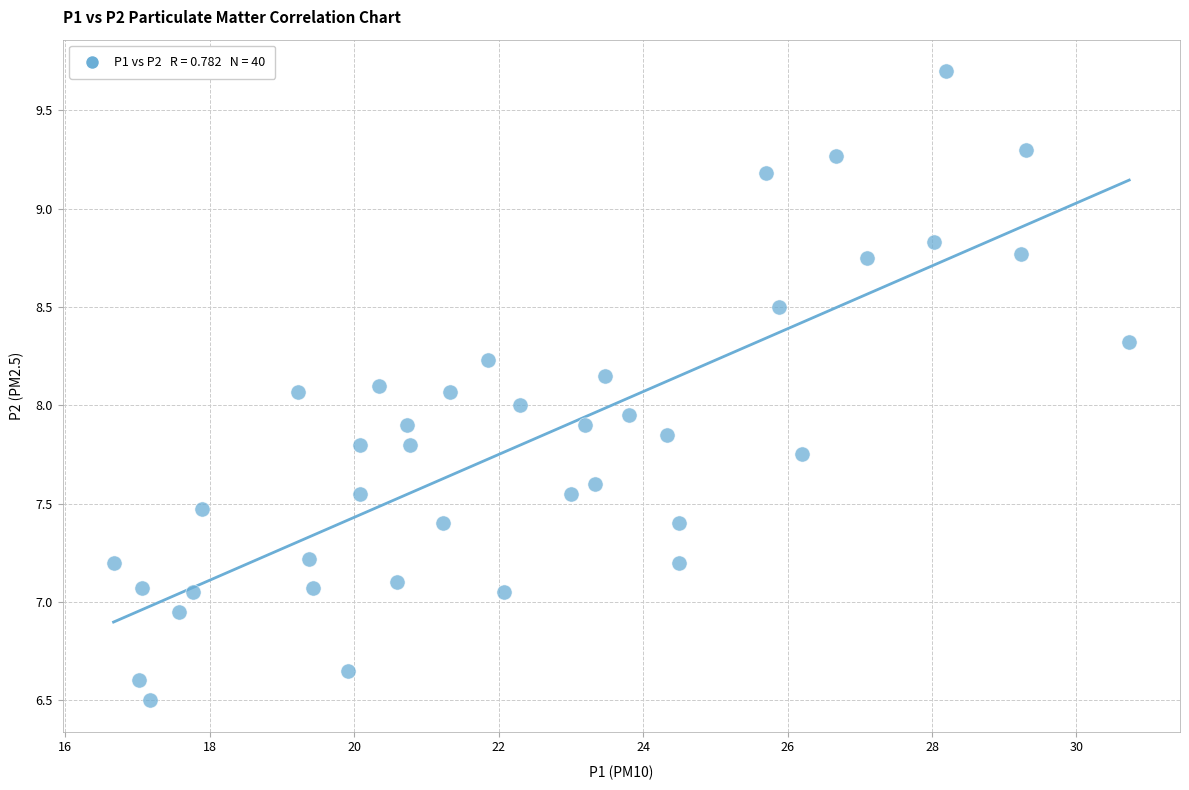

What is the range of X values (max minus min)?

14.1